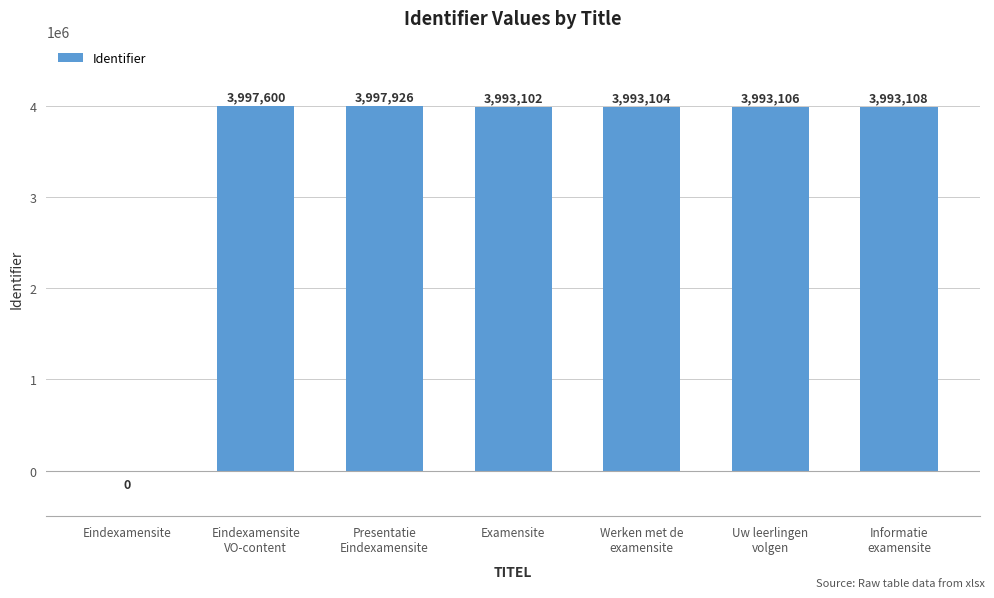

How many values are above zero?

6